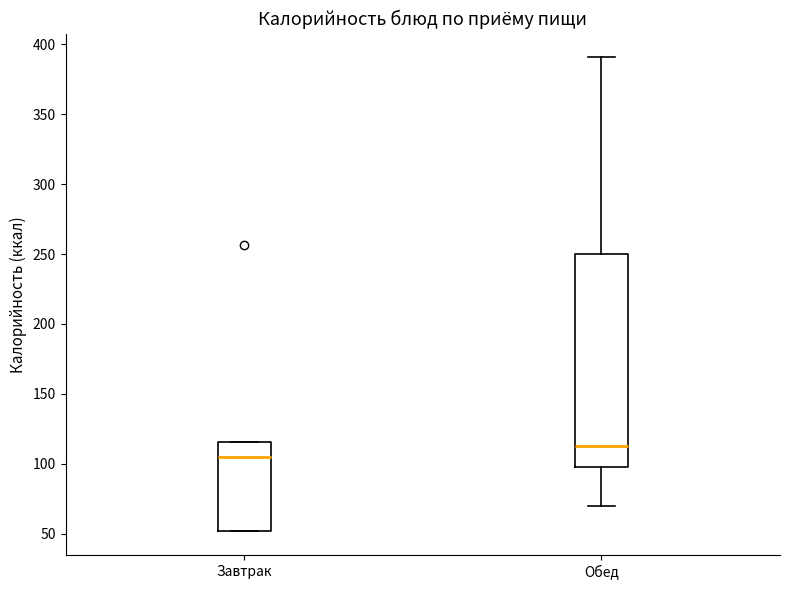

Reading left to right, transcribe this box plot: for each box, give where its median line is, the range the box spans, and where its two whiskers end, as read against the y-axis. The values are not printed on the chart, so give them approximately, as read against the axis.

Завтрак: median 105, box 50 to 115, whiskers 50 to 115
Обед: median 115, box 100 to 250, whiskers 70 to 390